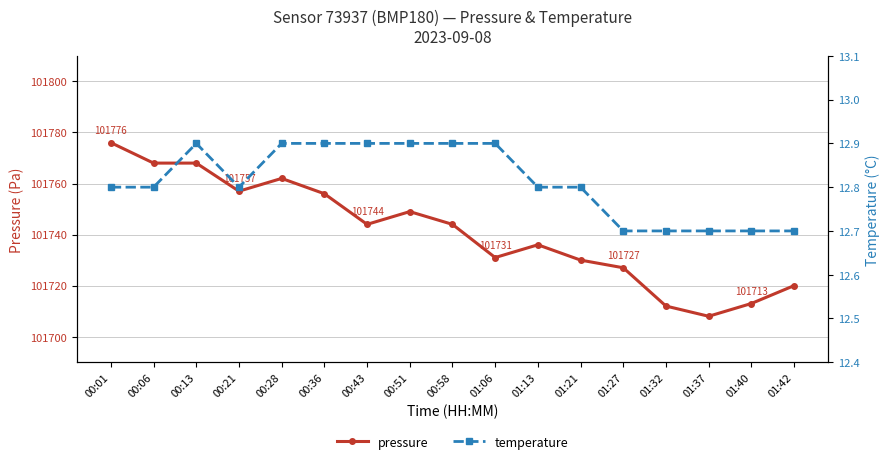

True or false: temperature has more than 1 interior local peaks.

False